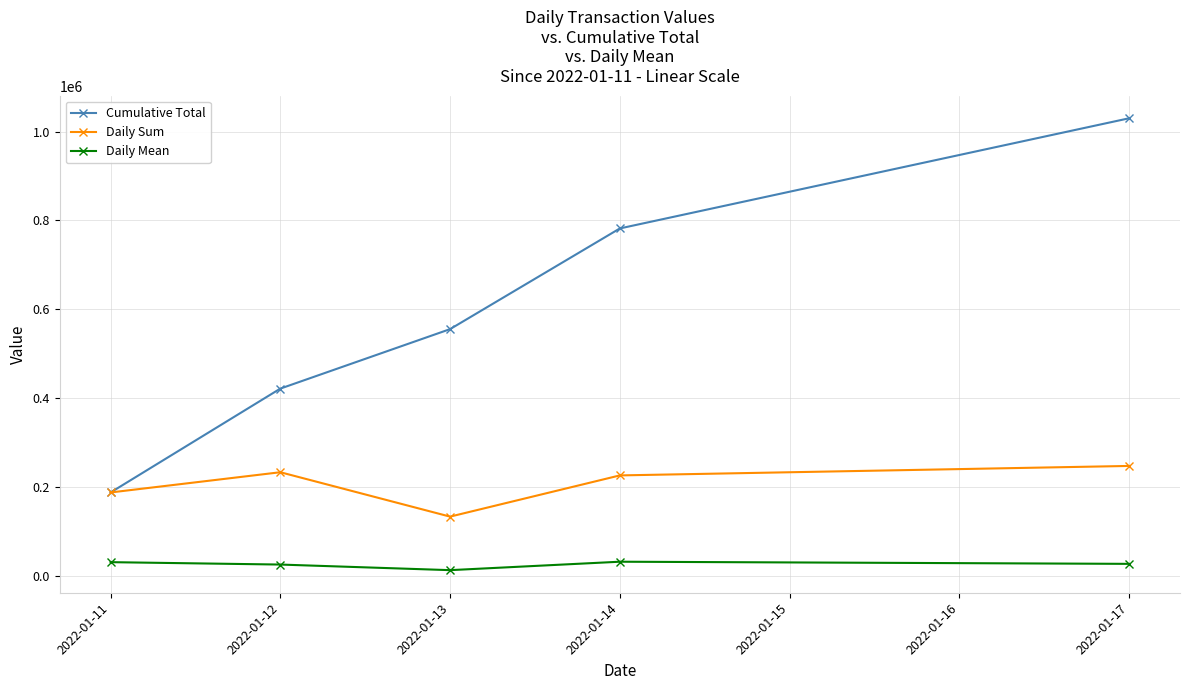

Rank the series by their maximum value, from highest to lowest.

Cumulative Total, Daily Sum, Daily Mean